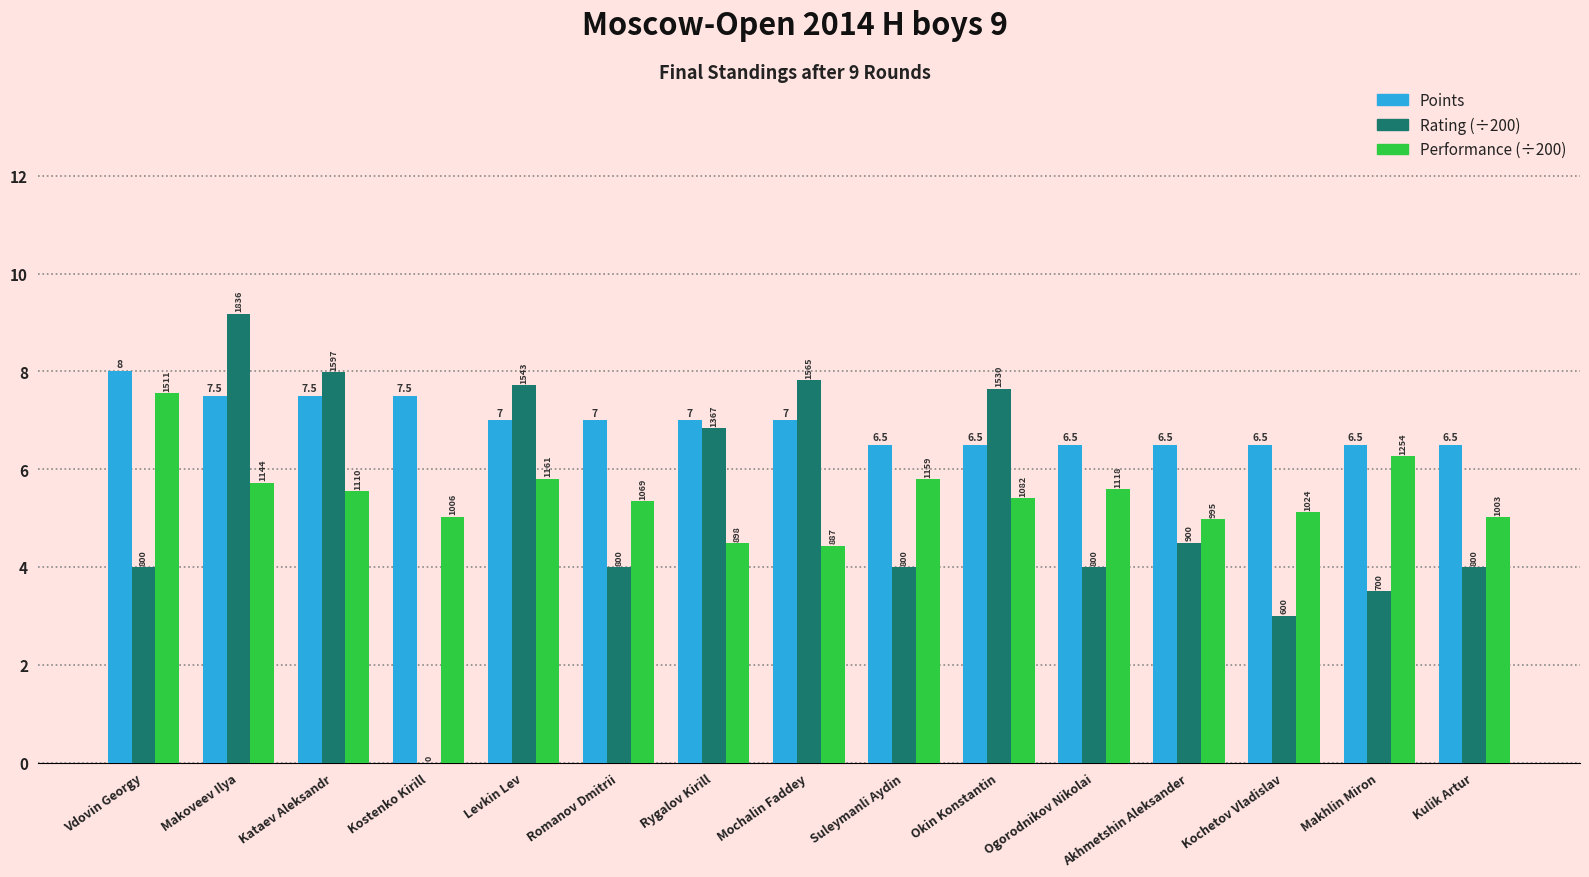

Reading right to left, extract all data points from this chart.

Points: 6.5	6.5	6.5	6.5	6.5	6.5	6.5	7.0	7.0	7.0	7.0	7.5	7.5	7.5	8.0
Rating (÷200): 4.0	3.5	3.0	4.5	4.0	7.7	4.0	7.8	6.8	4.0	7.7	0.0	8.0	9.2	4.0
Performance (÷200): 5.0	6.3	5.1	5.0	5.6	5.4	5.8	4.4	4.5	5.3	5.8	5.0	5.5	5.7	7.6